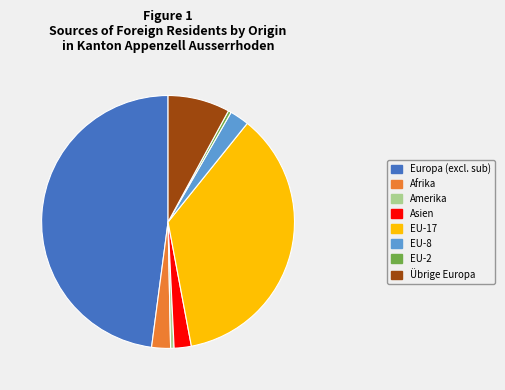

Is there a majority slice in this chart?

No